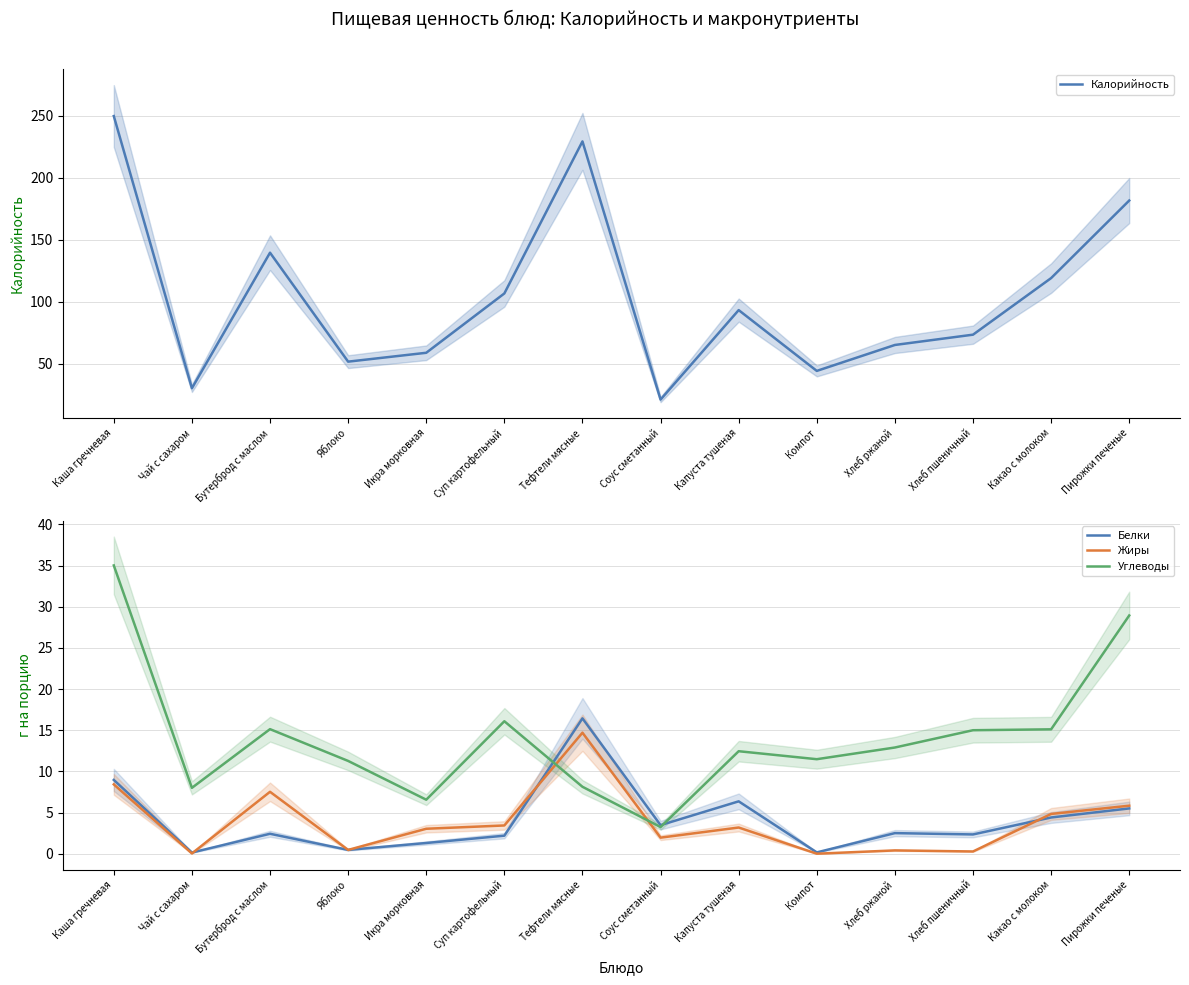

True or false: Калорийность has a value of 44.3 at Компот.

True